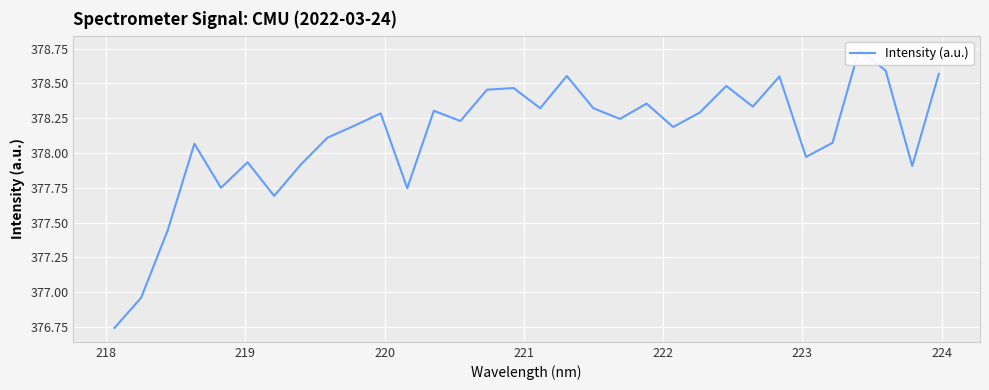

Reading right to left, what are all the values shown in this chart?

378.6	377.9	378.6	378.7	378.1	378.0	378.6	378.3	378.5	378.3	378.2	378.4	378.2	378.3	378.6	378.3	378.5	378.5	378.2	378.3	377.7	378.3	378.2	378.1	377.9	377.7	377.9	377.8	378.1	377.4	377.0	376.7